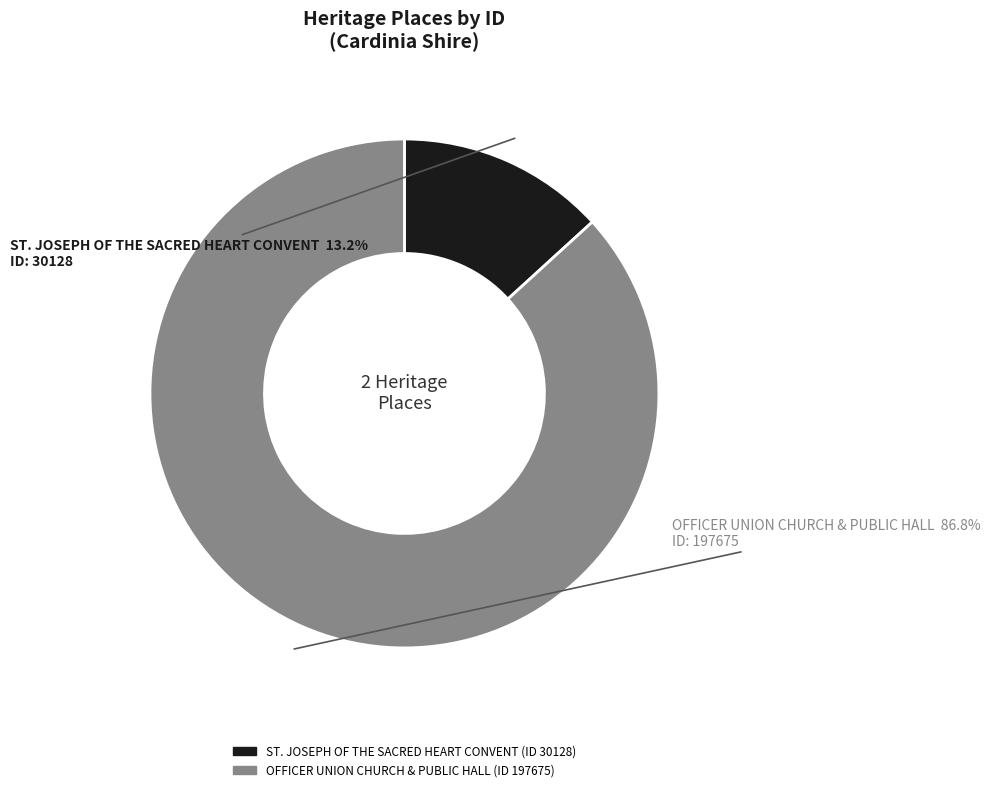

Which has a higher value, OFFICER UNION CHURCH & PUBLIC HALL or ST. JOSEPH OF THE SACRED HEART CONVENT?

OFFICER UNION CHURCH & PUBLIC HALL